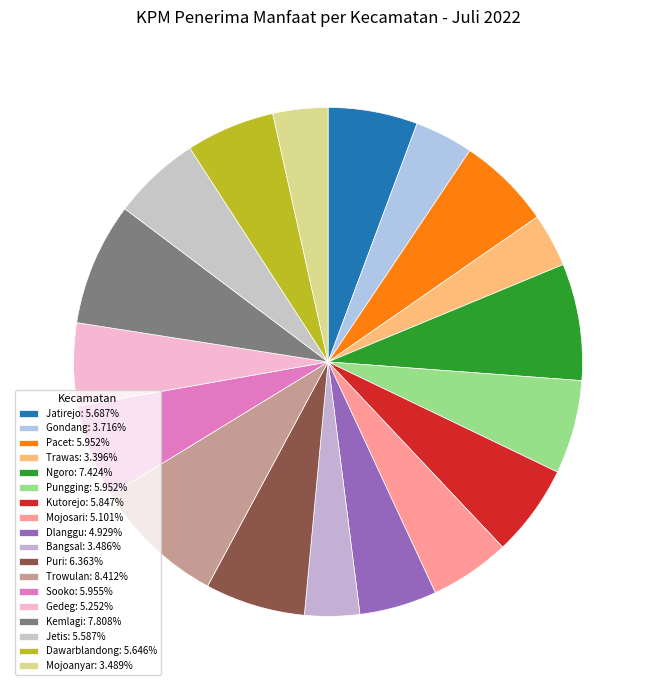

What is the largest slice in the pie chart?

Trowulan